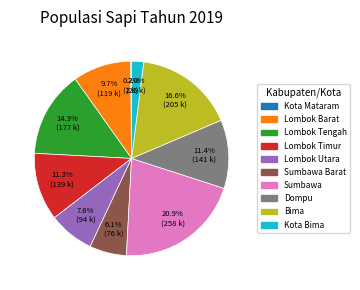

Is there a majority slice in this chart?

No